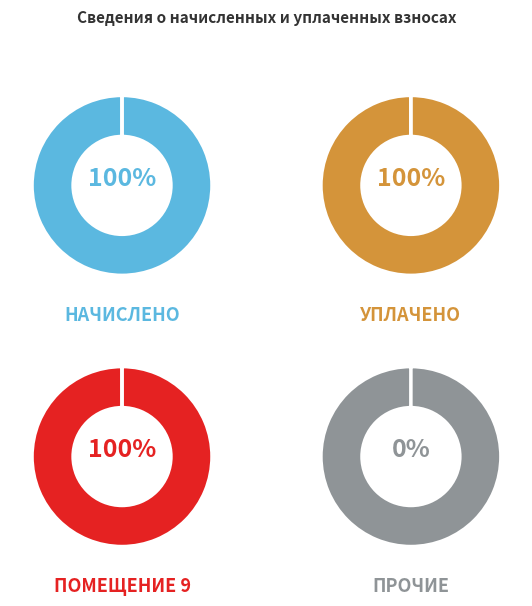

To the nearest percent, what is the difference between the largest and smallest slice percentages?

100%